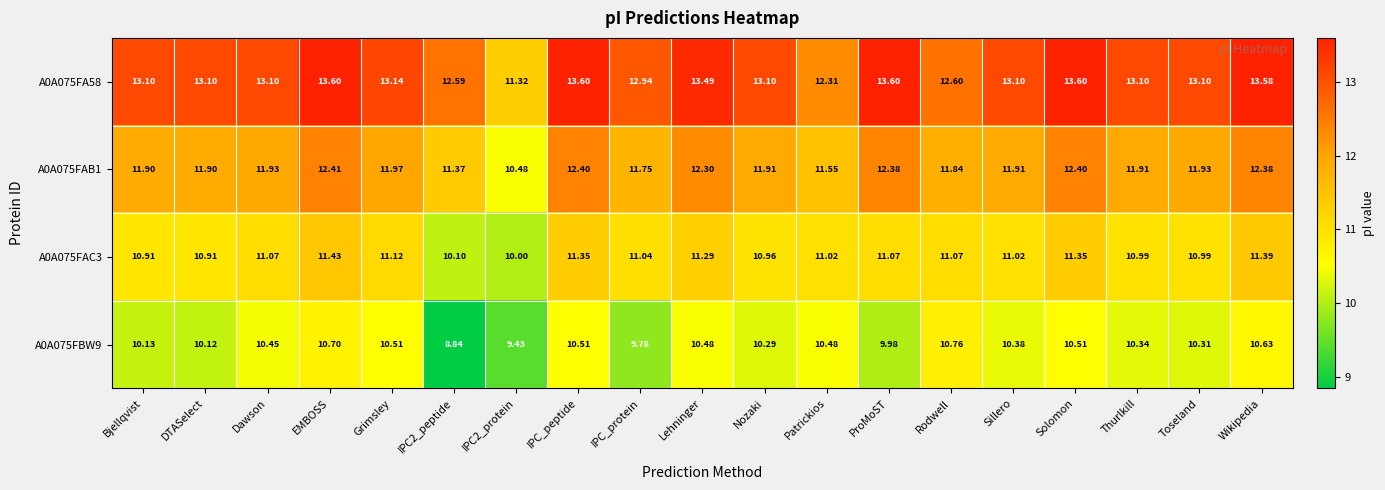

What is the spread (max minus min) of values at Nozaki?

2.8